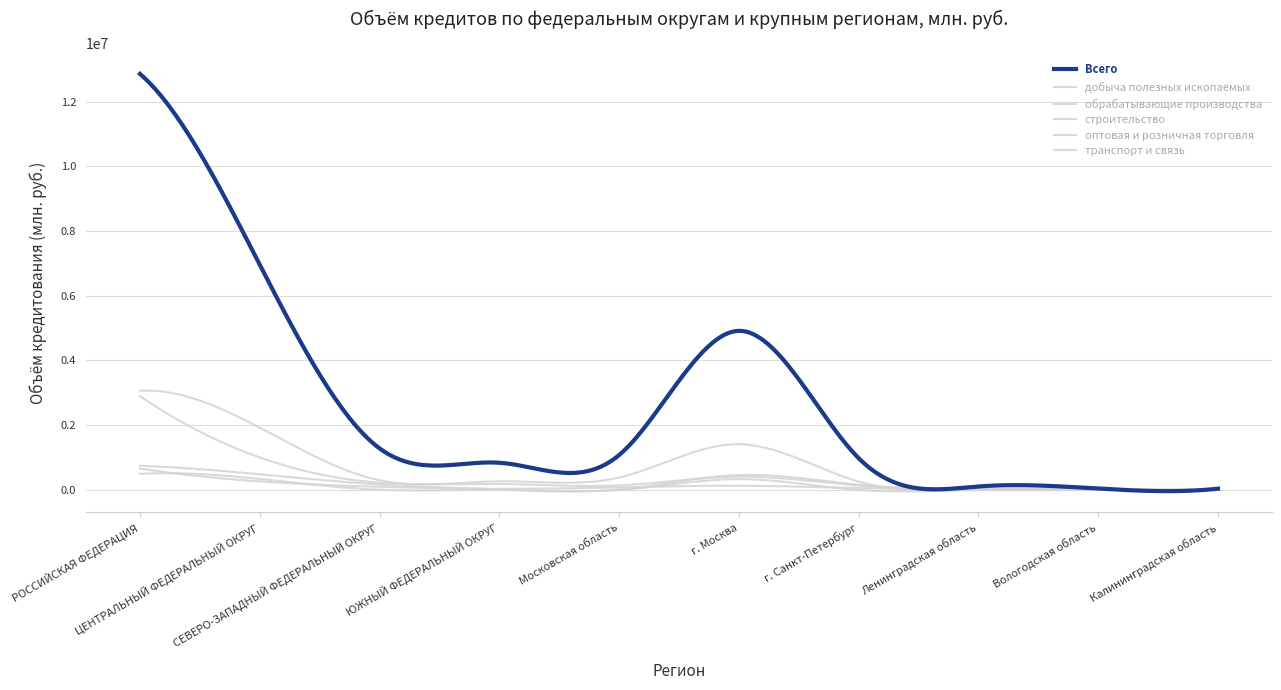

Which label corresponds to the largest value in the chart?

РОССИЙСКАЯ ФЕДЕРАЦИЯ